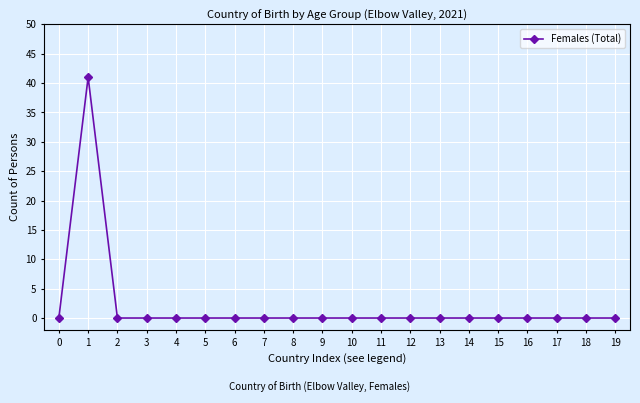

Does the chart have visible grid lines?

Yes